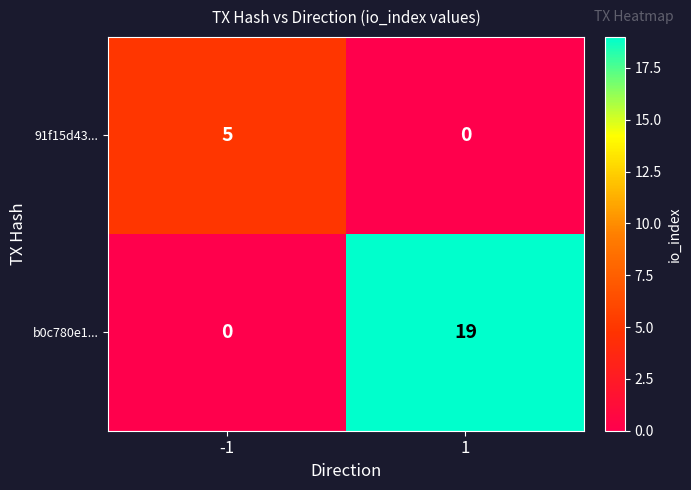

Reading left to right, extract all data points from this chart.

91f15d43...: 5	0
b0c780e1...: 0	19